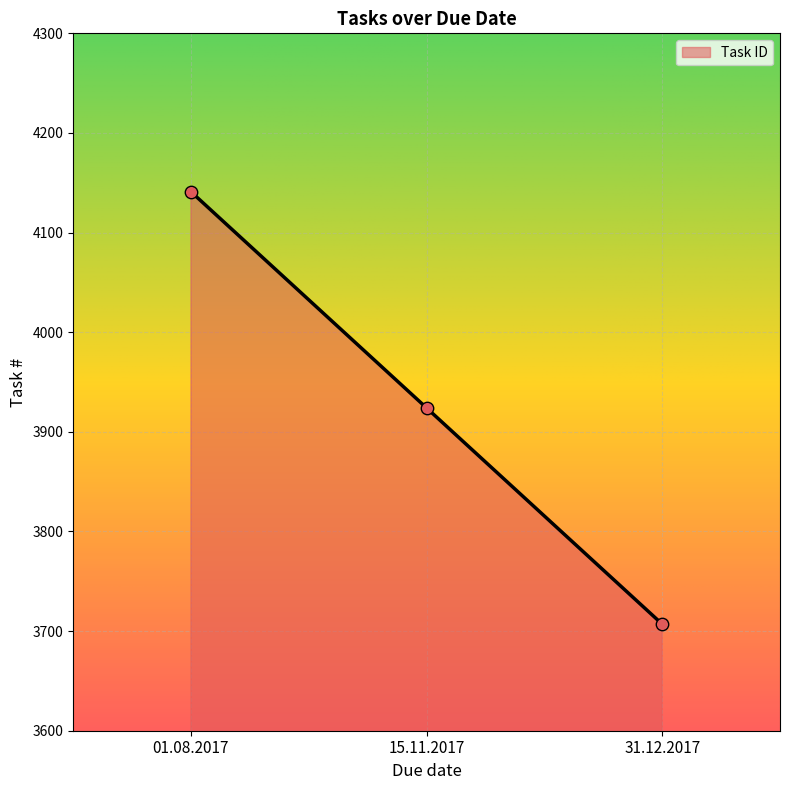

What is the ratio of the value at 31.12.2017 to the value at 01.08.2017?

0.9